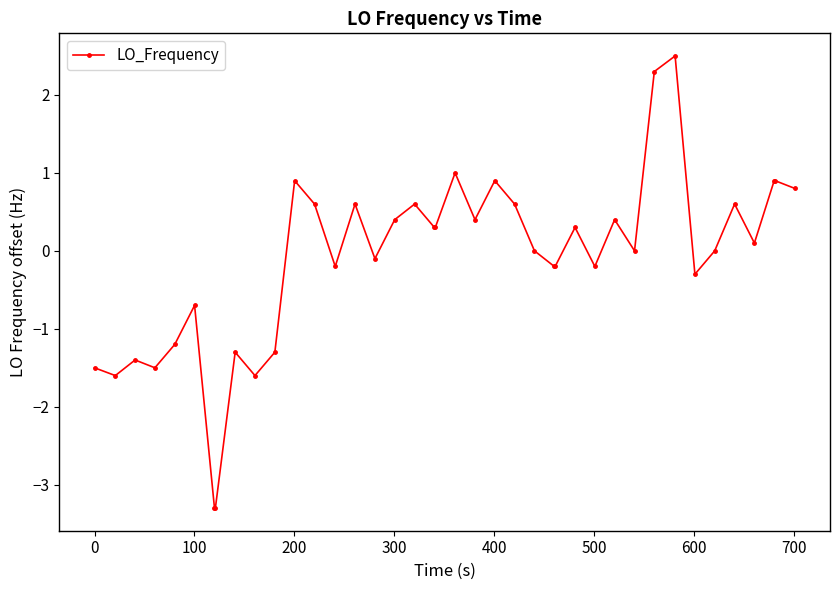

What is the value of the 15th point from the left?

0.6